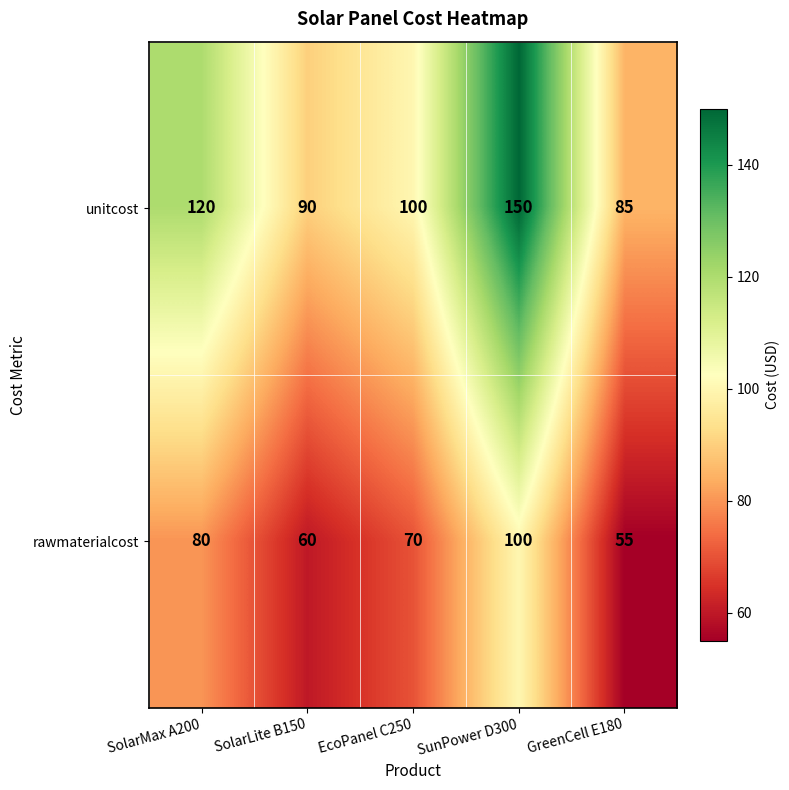

What value does the unitcost series have at SolarMax A200, to the nearest 10?

120